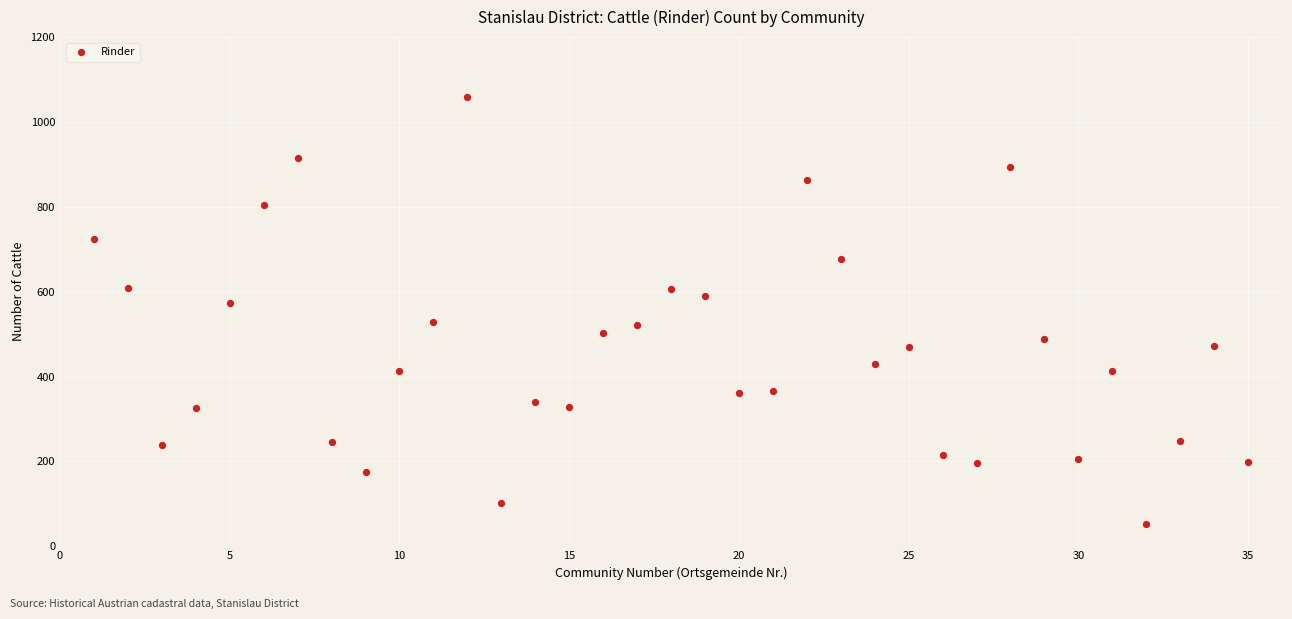

What is the range of Y values (max minus min)?

1006